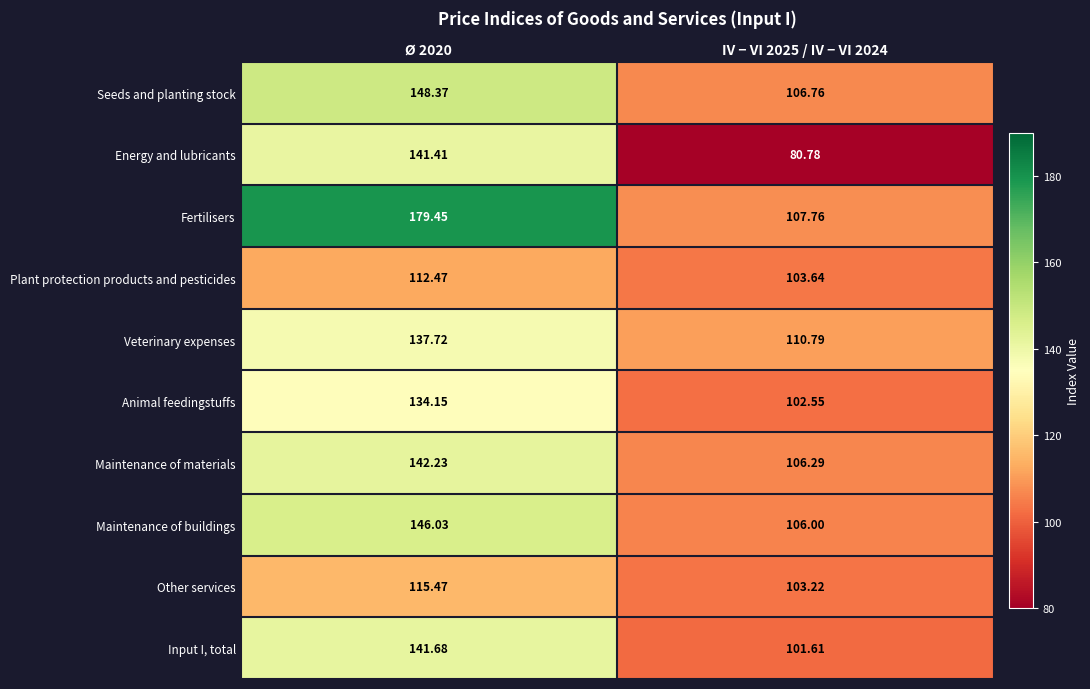

Rank the series by their maximum value, from highest to lowest.

Fertilisers, Seeds and planting stock, Maintenance of buildings, Maintenance of materials, Input I, total, Energy and lubricants, Veterinary expenses, Animal feedingstuffs, Other services, Plant protection products and pesticides